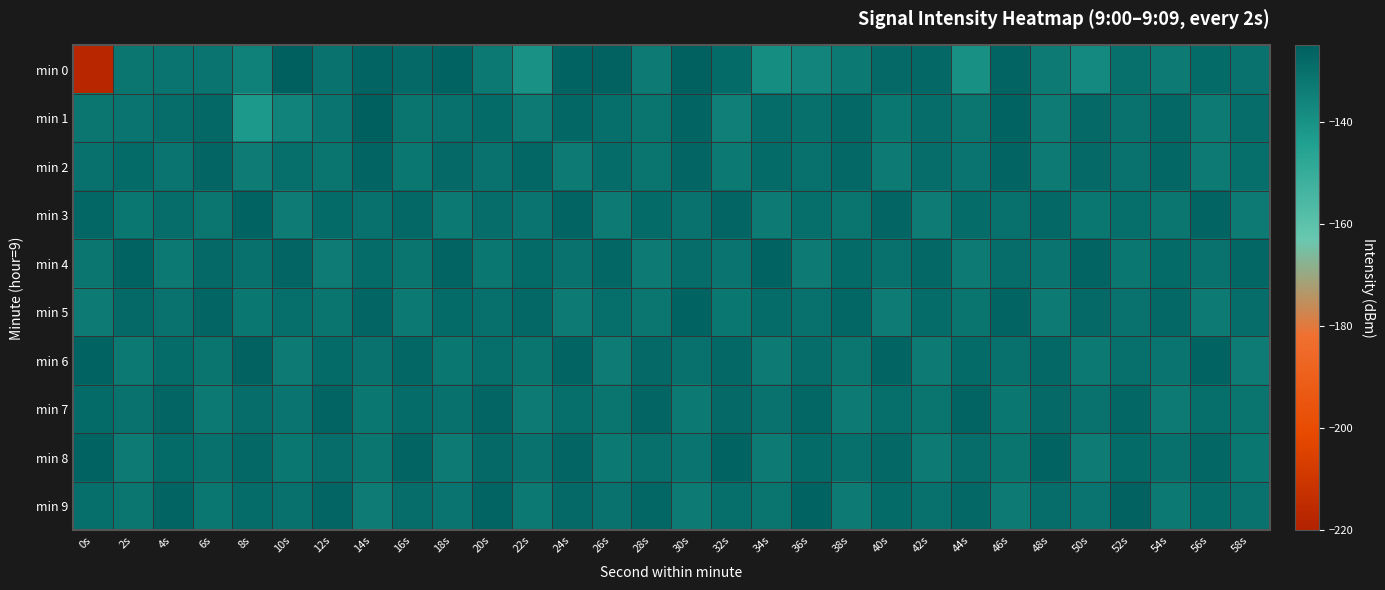

How many categories are shown in the chart?

30